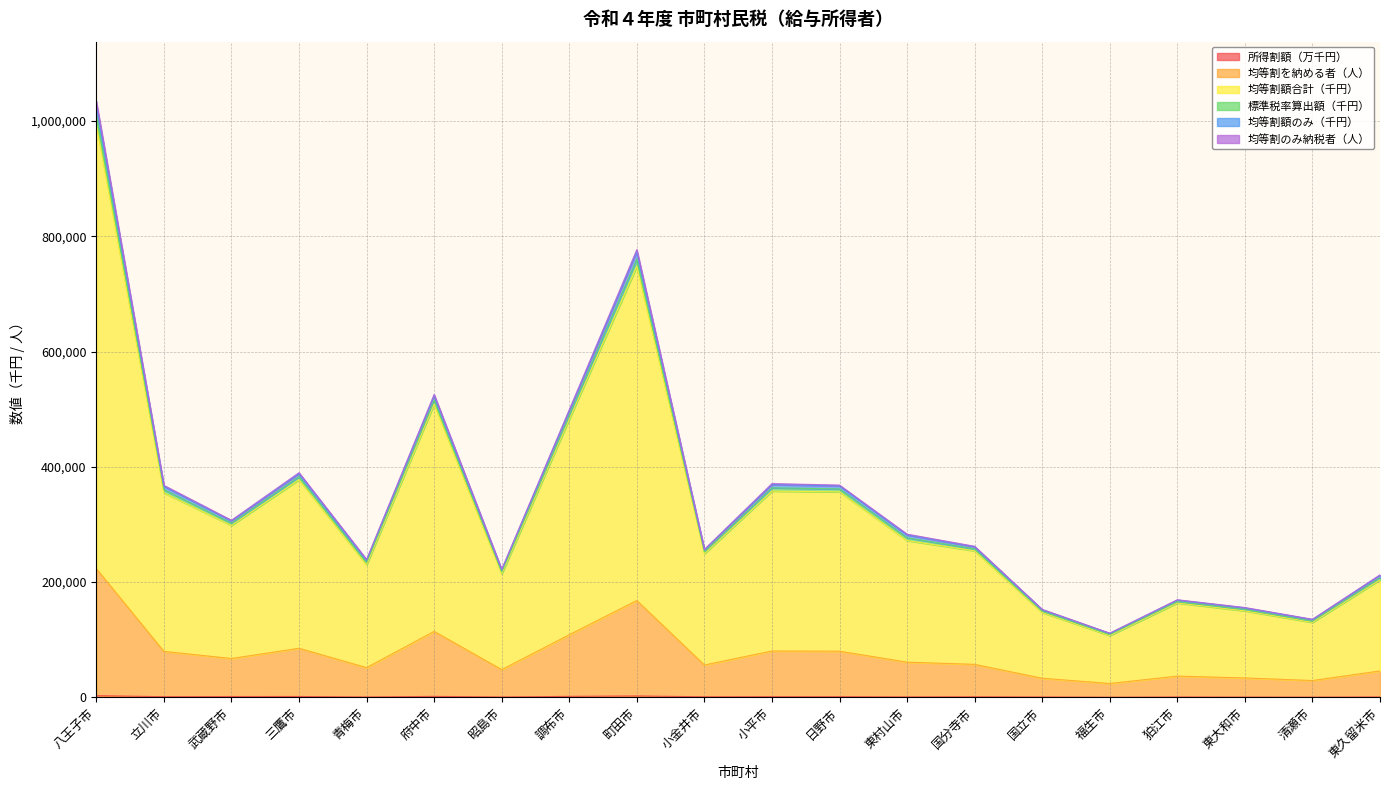

At which label is 均等割額のみ（千円） closest to 569974?

府中市